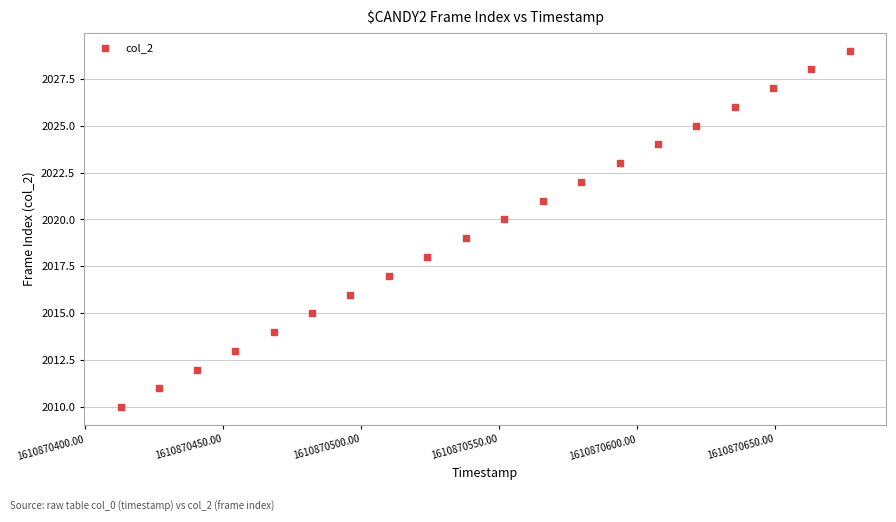

What is the range of Y values (max minus min)?

19